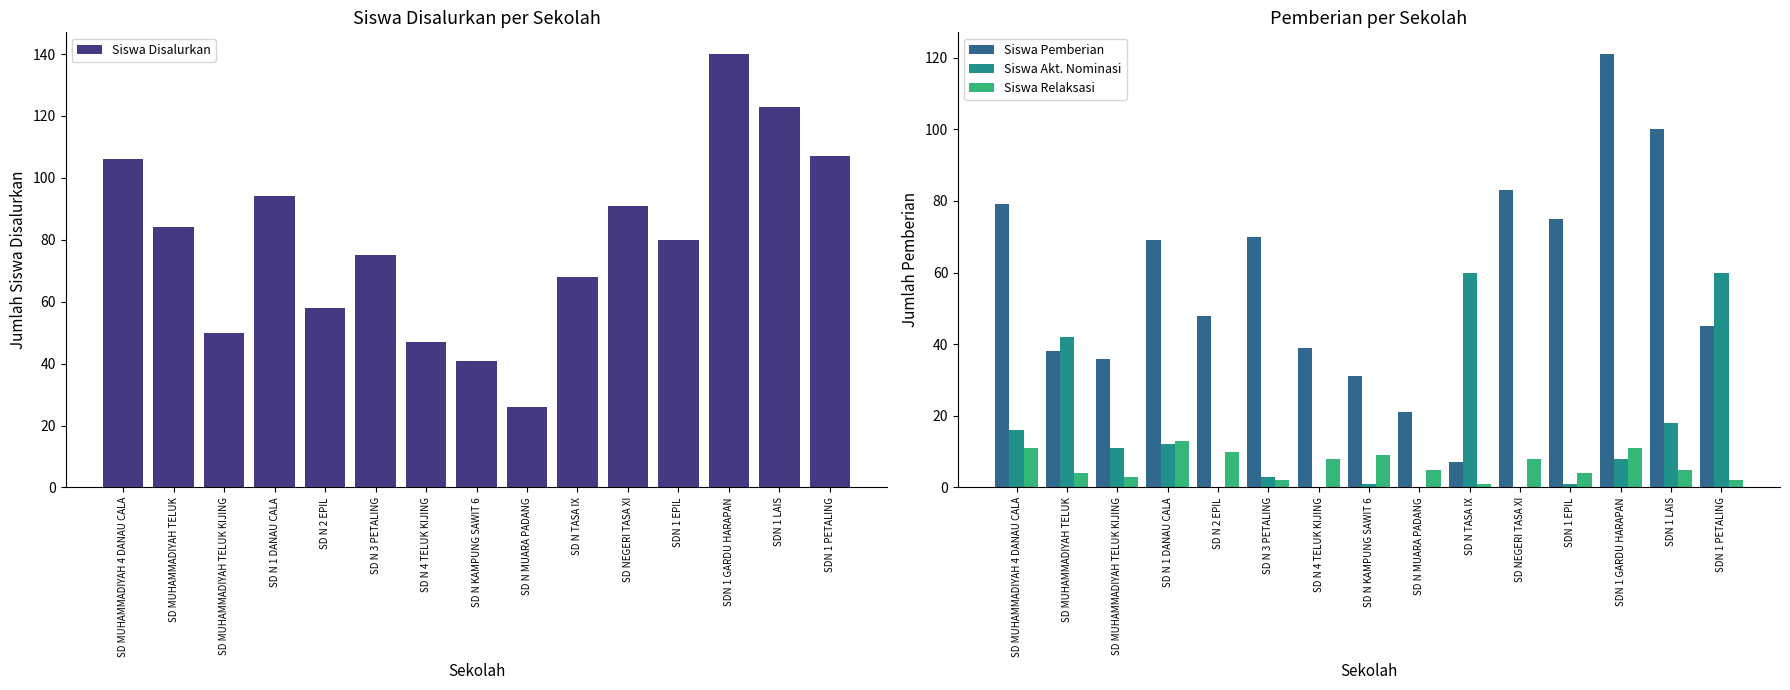

Reading left to right, what are all the values shown in this chart?

Siswa Disalurkan: 106	84	50	94	58	75	47	41	26	68	91	80	140	123	107
Siswa Pemberian: 79	38	36	69	48	70	39	31	21	7	83	75	121	100	45
Siswa Akt. Nominasi: 16	42	11	12	0	3	0	1	0	60	0	1	8	18	60
Siswa Relaksasi: 11	4	3	13	10	2	8	9	5	1	8	4	11	5	2